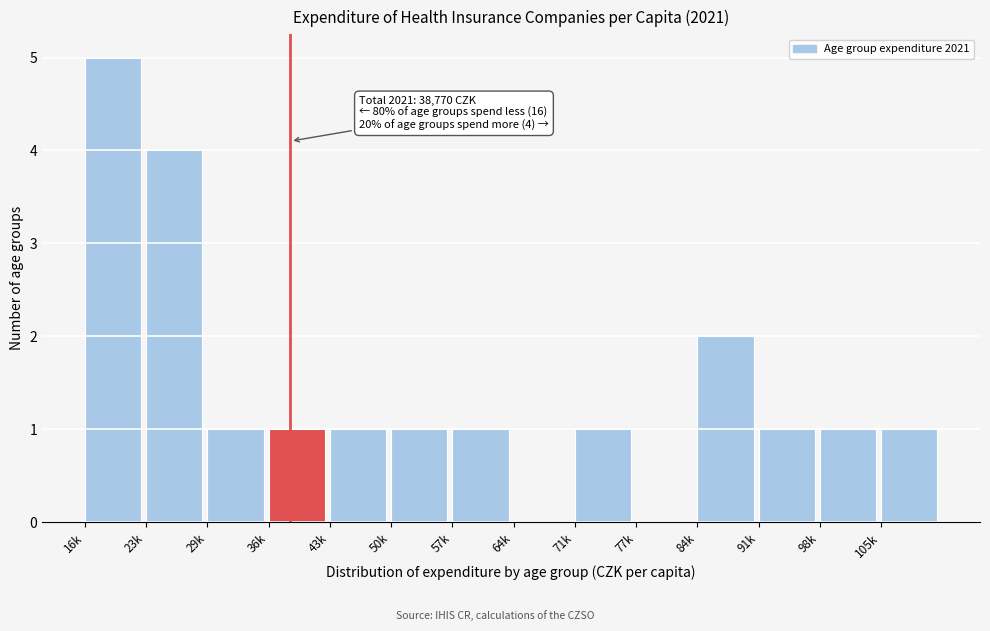

Reading left to right, extract all data points from this chart.

16k=5	23k=4	29k=1	36k=1	43k=1	50k=1	57k=1	64k=0	71k=1	77k=0	84k=2	91k=1	98k=1	105k=1